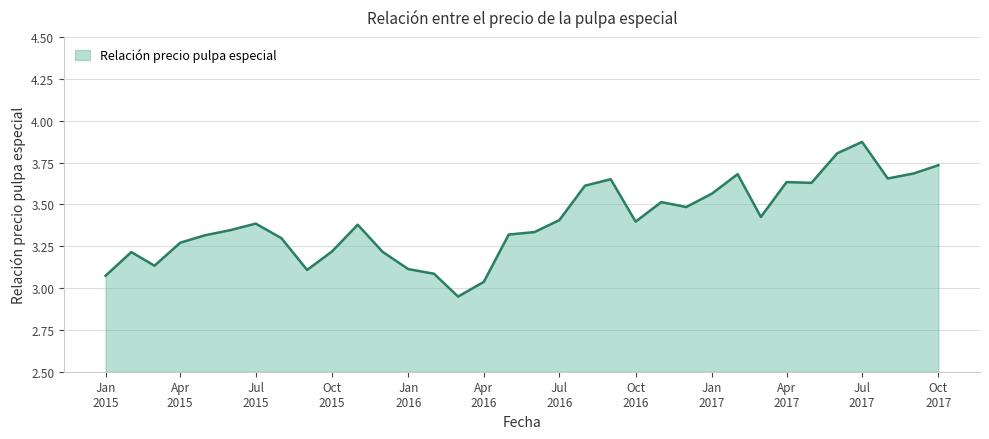

What is the difference between the maximum and minimum values?

0.9